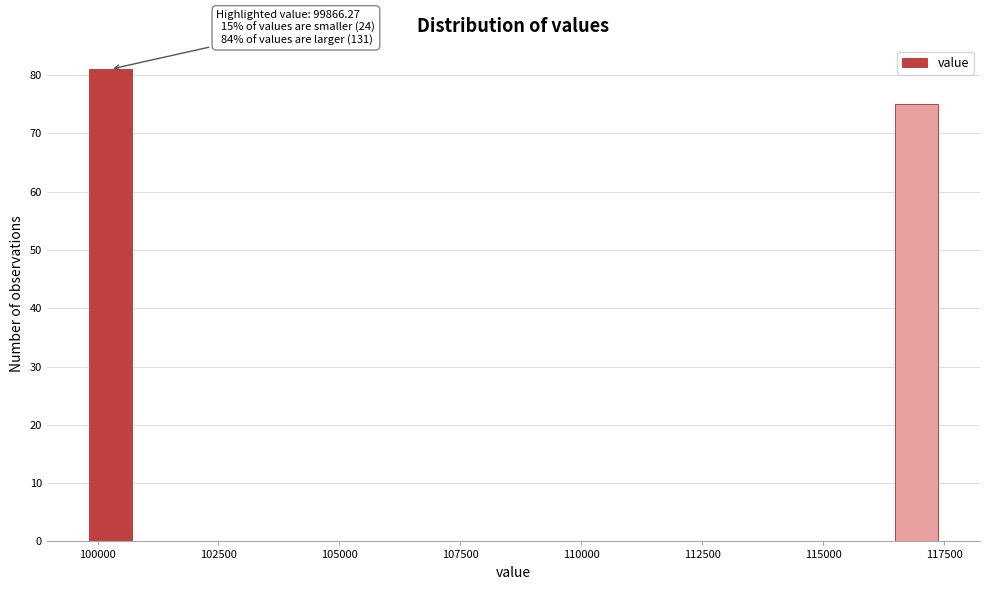

Around what value on the x-axis is the tallest bar? Give the approximate position of its centre, as read against the axis.

100500